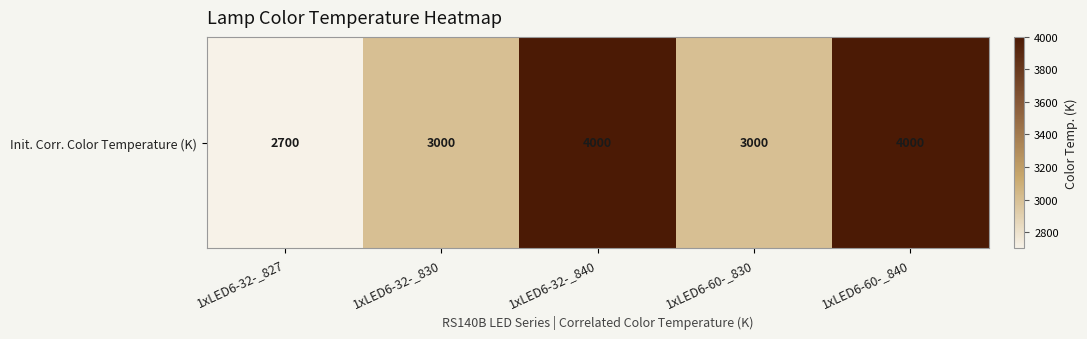

What is the approximate value at 1xLED6-32-_840, to the nearest 10?

4000